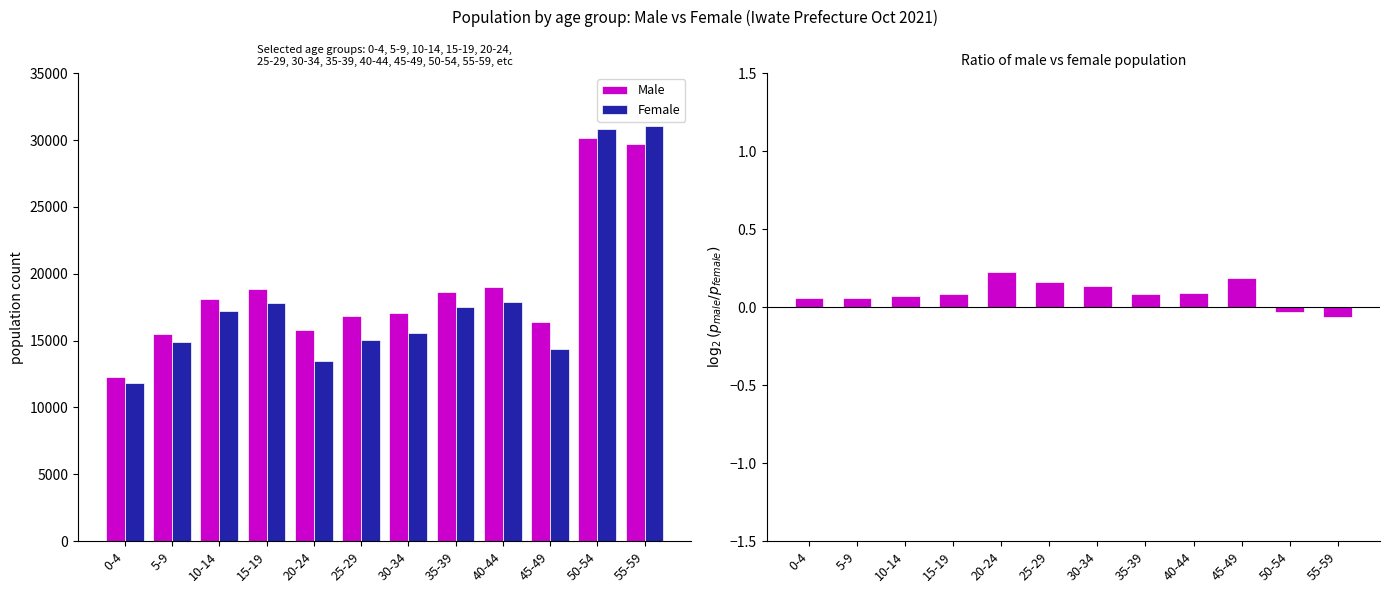

What is the value of the Male bar at the 12th from the left?

29739